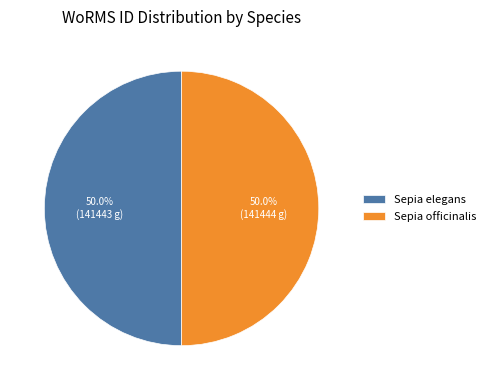

Combined, do Sepia elegans and Sepia officinalis account for over 50%?

Yes